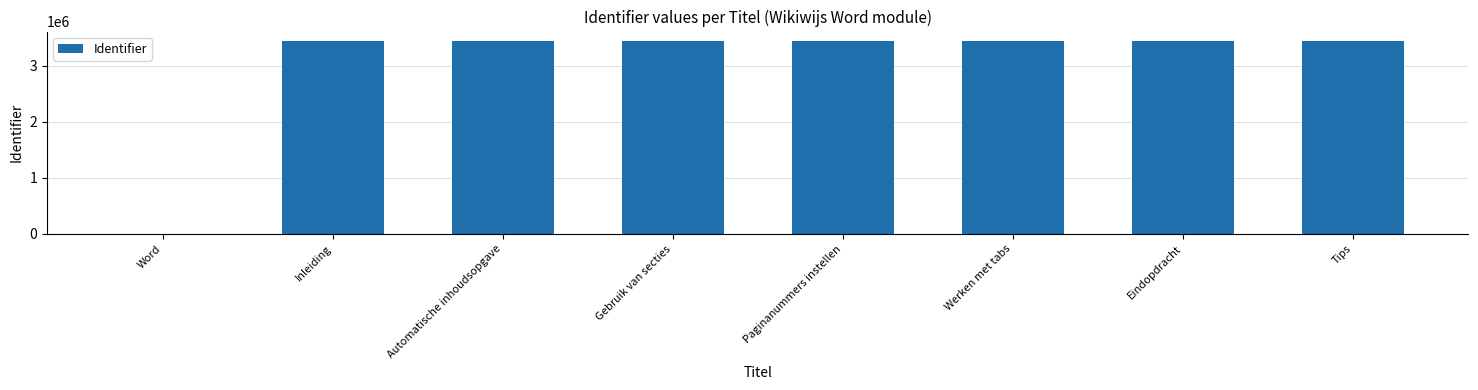

What is the average value?

3009524